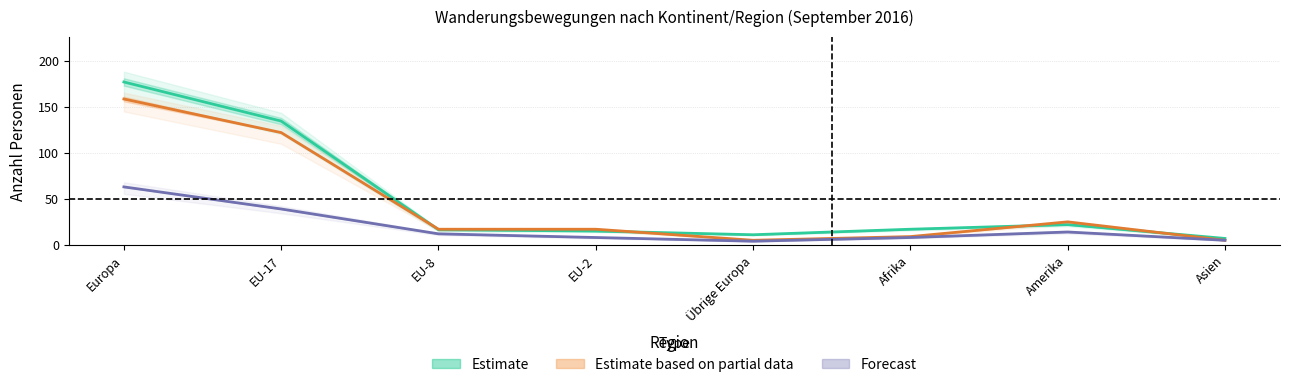

True or false: Total Auswanderung and Übriger Abgang cross at least once.

False